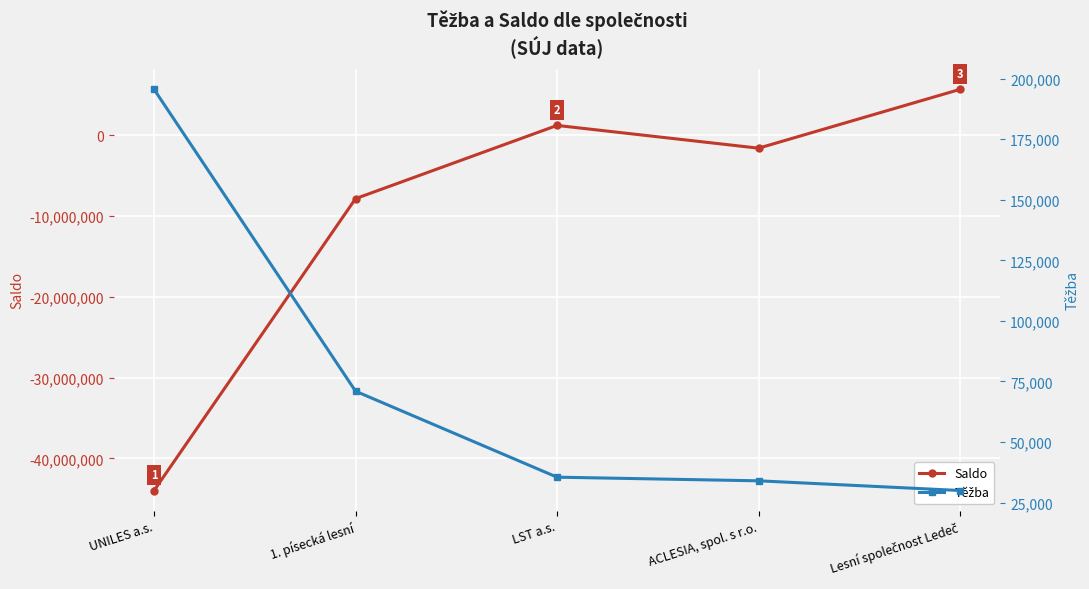

How many data points in Saldo are above -1580400?

2